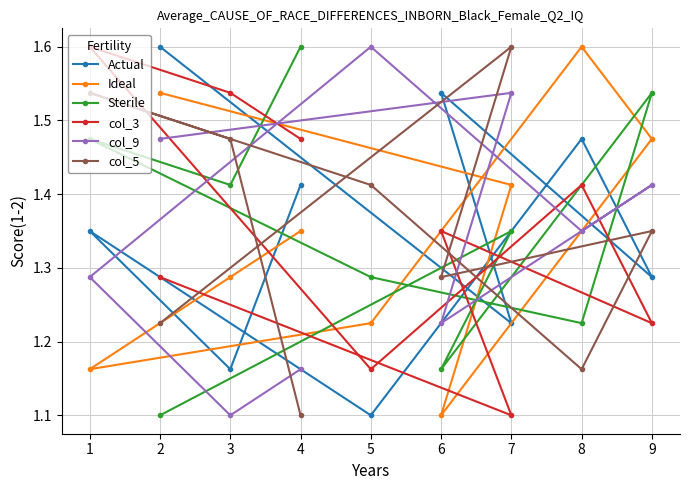

Rank the series at 2 from highest to lowest value.

Actual, Ideal, col_9, col_3, col_5, Sterile